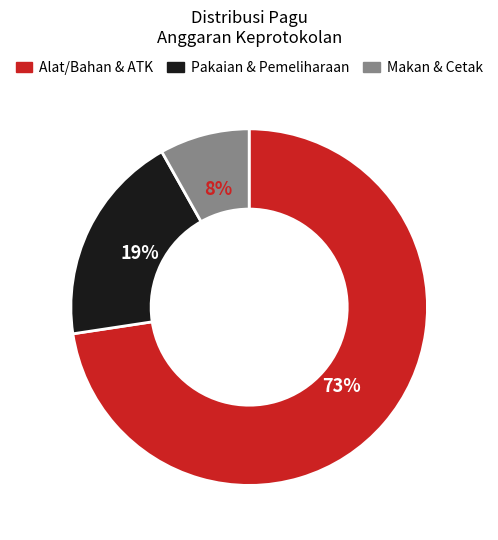

Rank the categories by value from lowest to highest.

Makan & Cetak, Pakaian & Pemeliharaan, Alat/Bahan & ATK